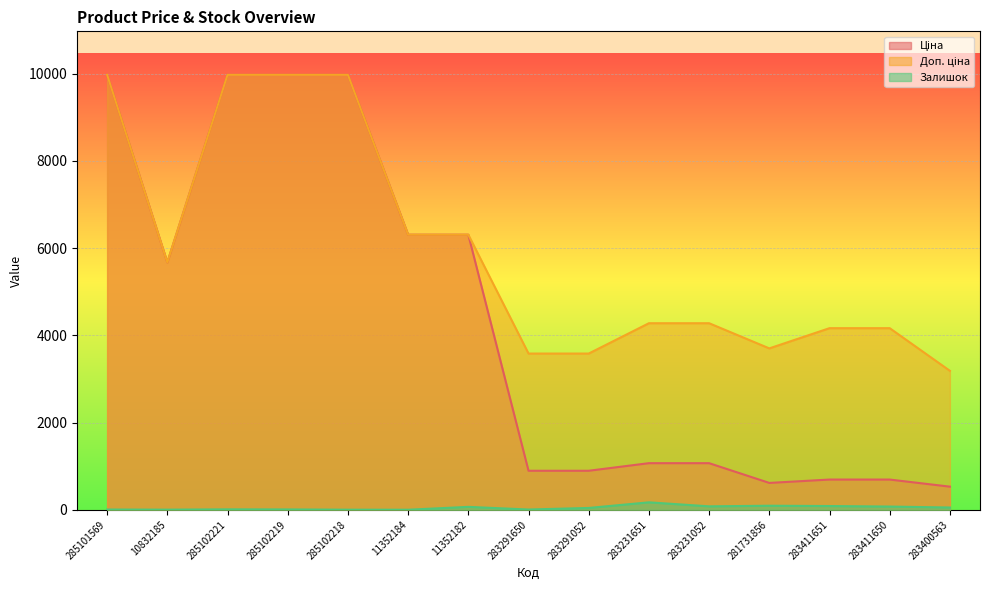

At which category does Доп. ціна reach its first local valley?

10832185